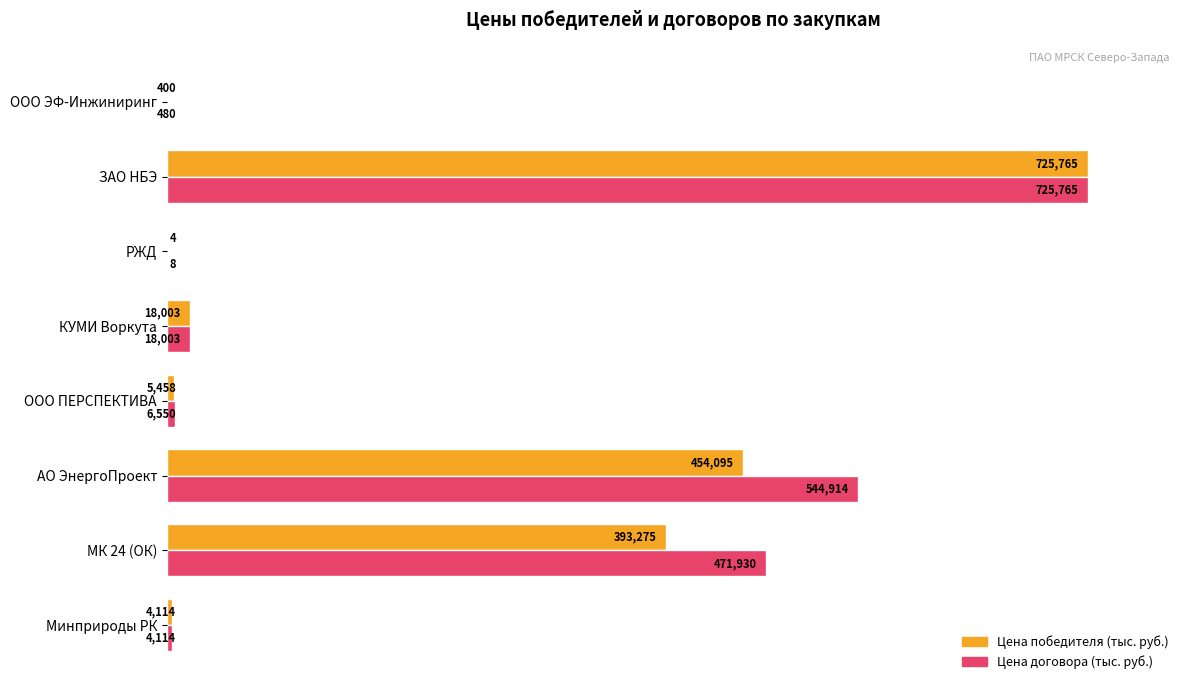

What are all the series names shown in the legend?

Цена победителя (тыс. руб.), Цена договора (тыс. руб.)